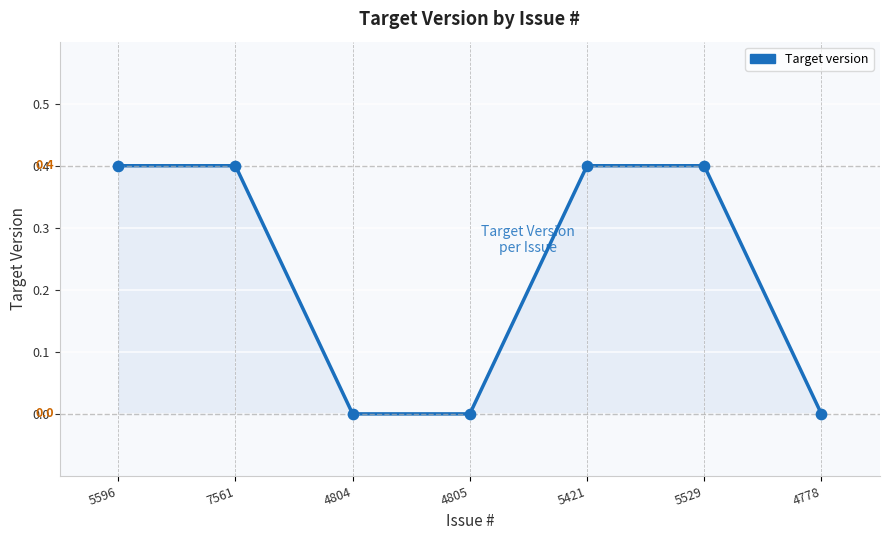

What is the change in value from 4804 to 5529?

+0.4